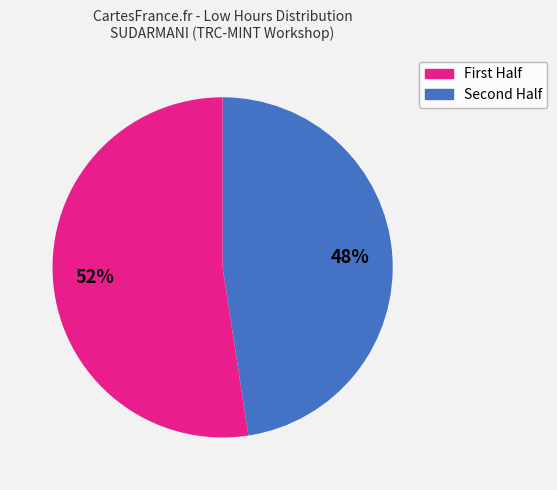

Count the number of slices in the pie.

2